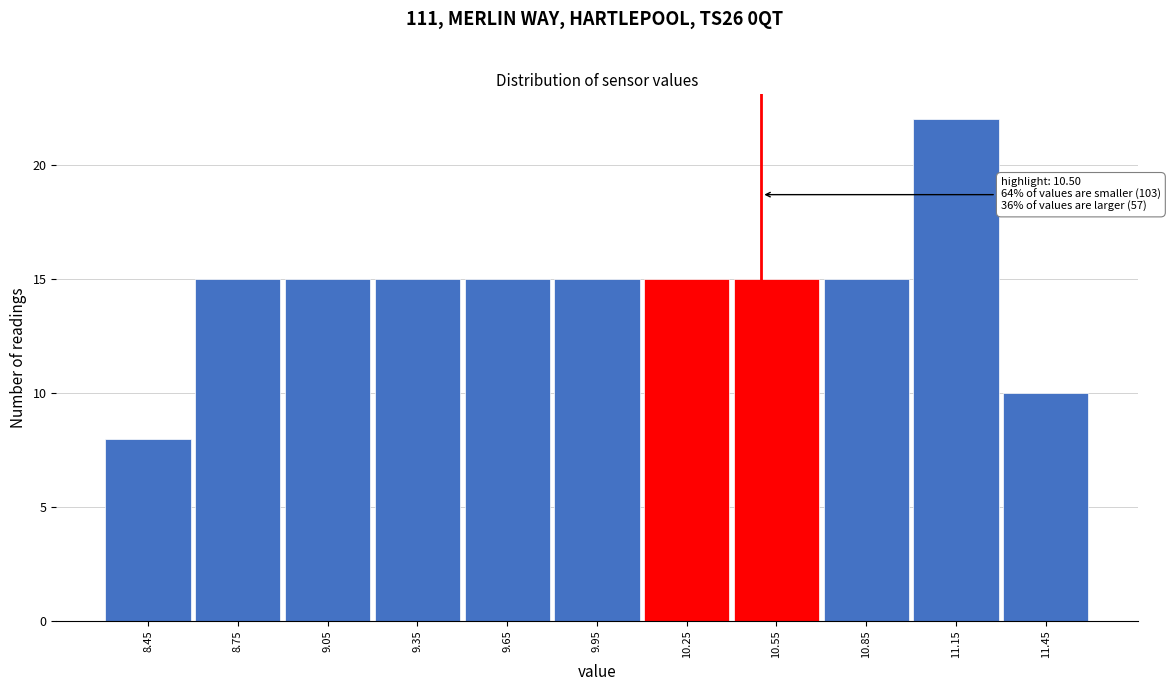

Over which range of the x-axis is the bar tallest?

11.0 to 11.3